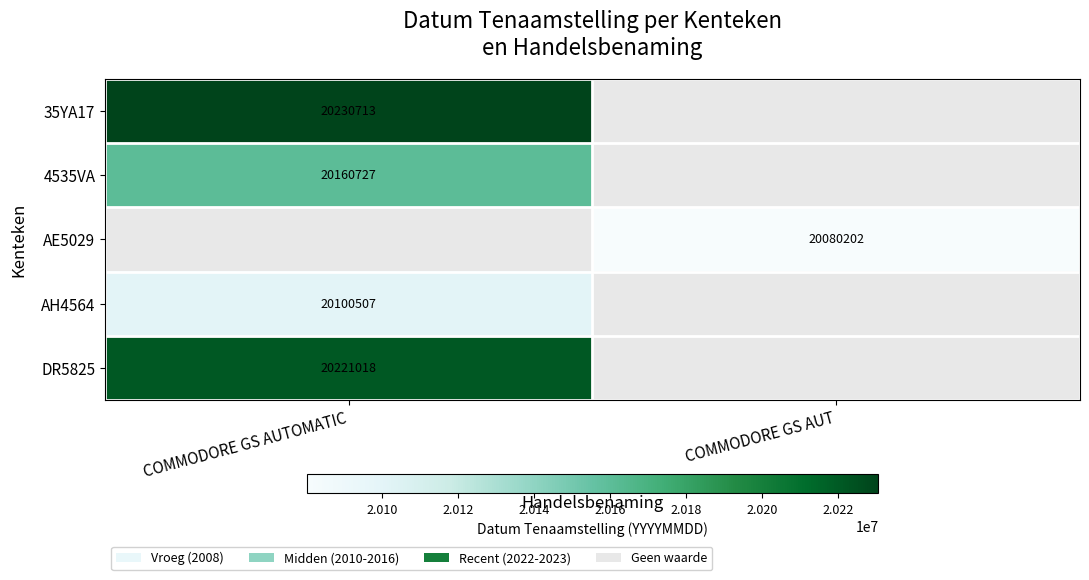

Which category has the lowest value across all series?

COMMODORE GS AUT